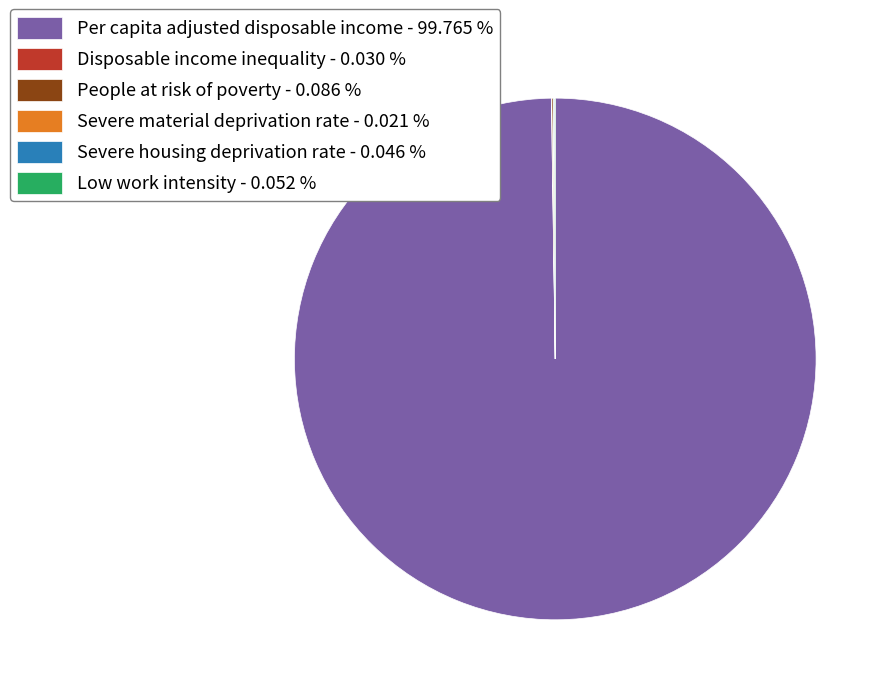

Is there any slice that represents more than half of the pie?

Yes